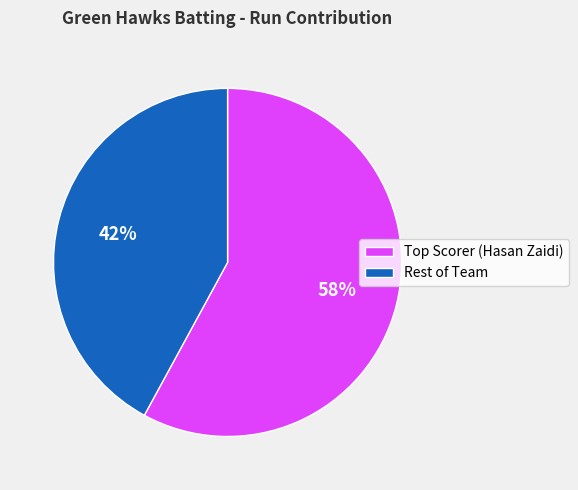

The Rest of Team slice represents 32% of the pie. True or false?

False